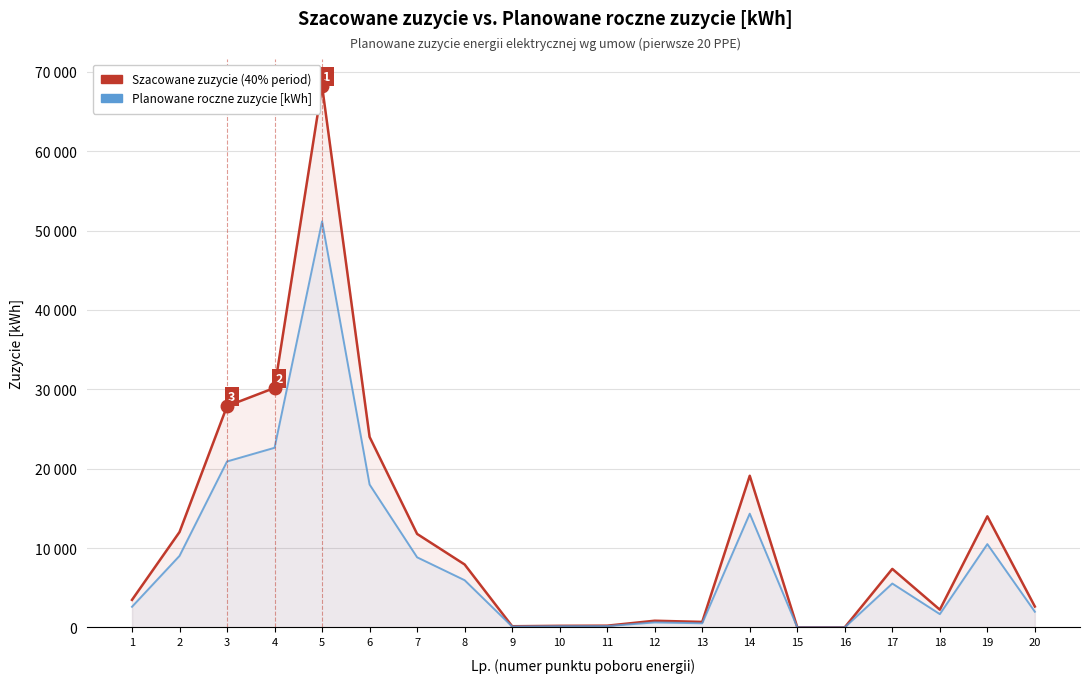

Reading left to right, extract all data points from this chart.

Szacowane zuzycie (40% period): 1=3467	2=12017	3=27879	4=30176	5=68204	6=24000	7=11779	8=7931	9=148	10=200	11=219	12=843	13=693	14=19109	15=20	16=13	17=7373	18=2235	19=13995	20=2633
Planowane roczne zuzycie [kWh]: 1=2600	2=9013	3=20909	4=22632	5=51153	6=18000	7=8834	8=5948	9=111	10=150	11=164	12=632	13=520	14=14332	15=15	16=10	17=5530	18=1676	19=10496	20=1975